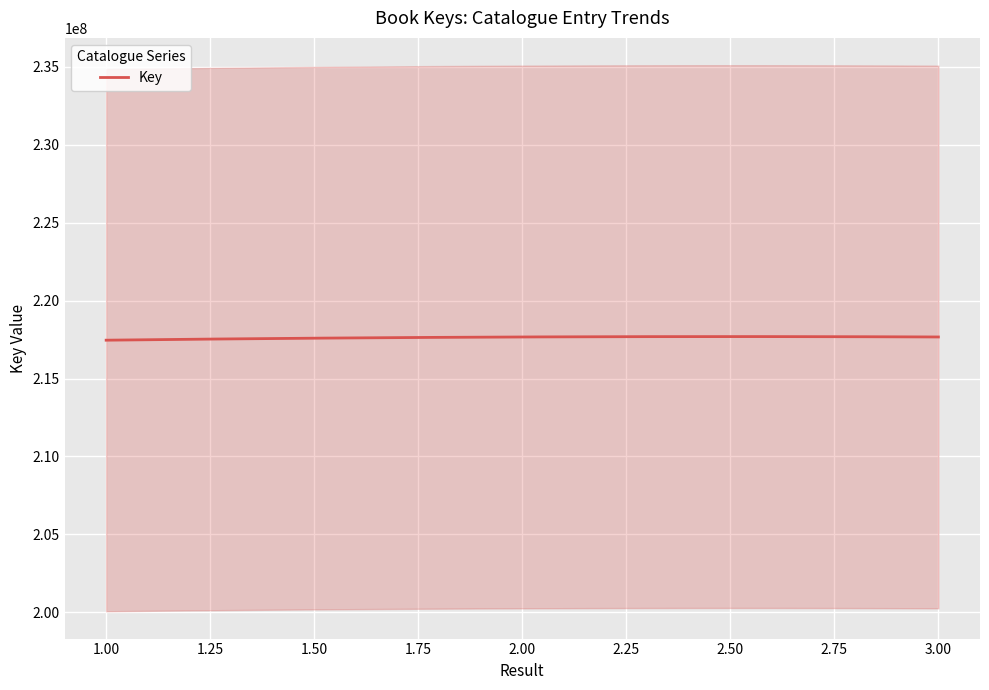

How many values are below 217665674?

1